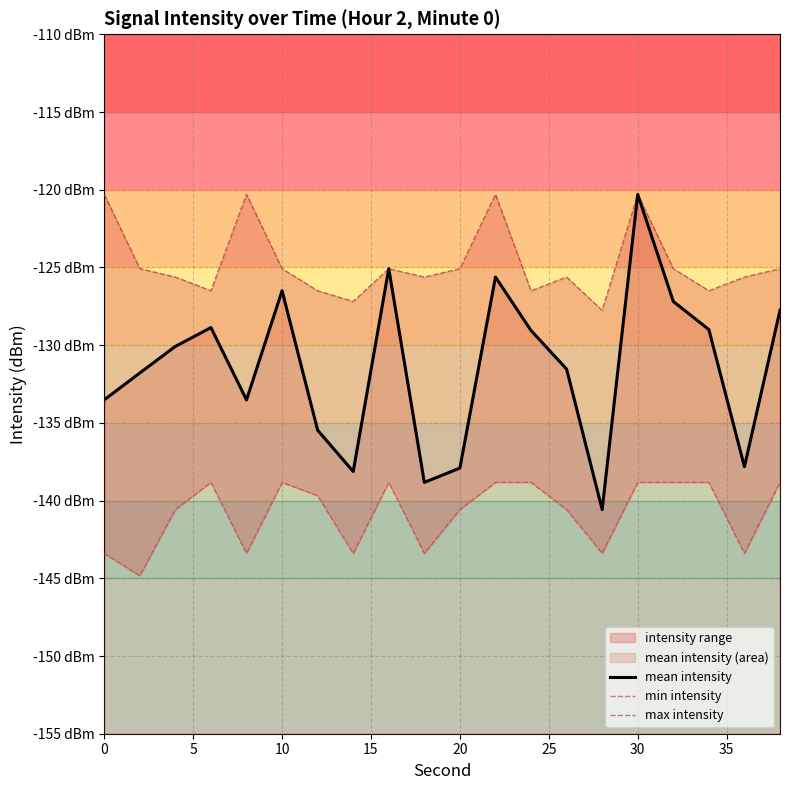

List the series in order of their overall mean, highest first.

max intensity, mean intensity, min intensity